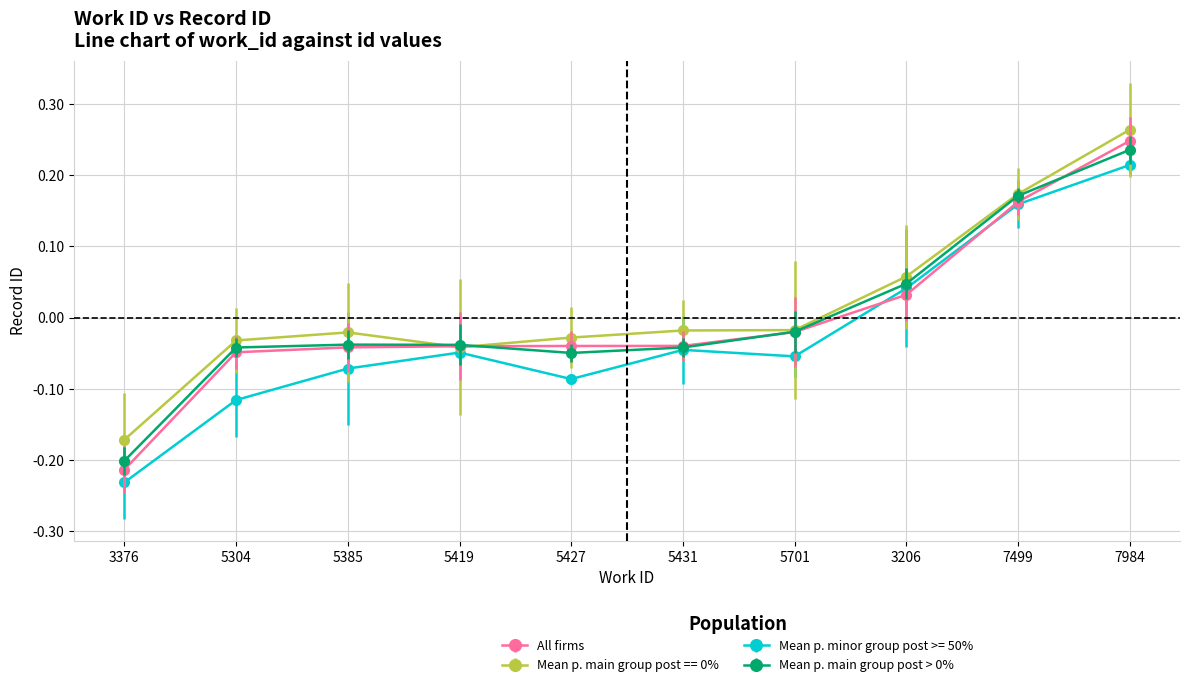

At which label does All firms first exceed 0?

3206